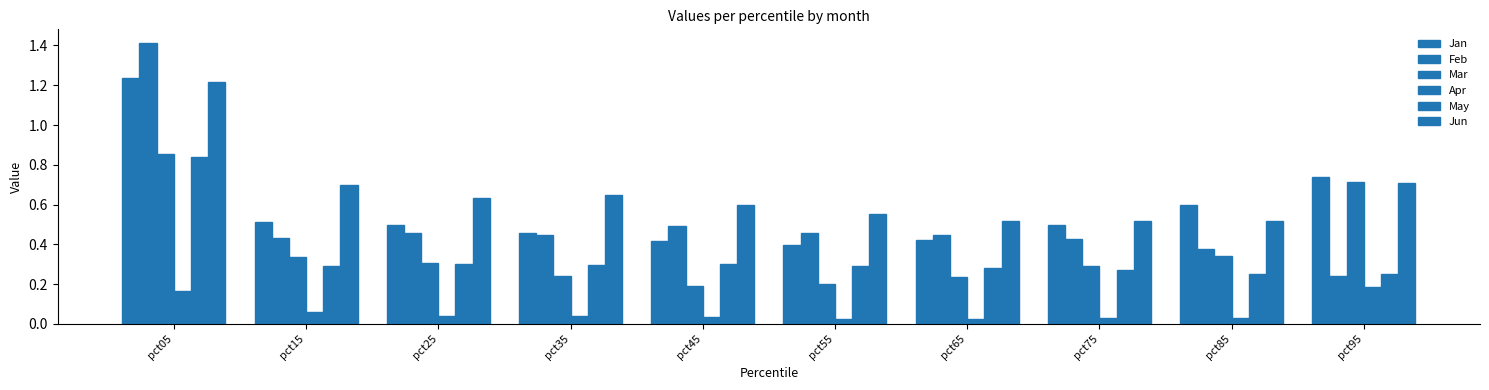

At pct95, list the series in order from largest to smallest.

Jan, Mar, Jun, May, Feb, Apr